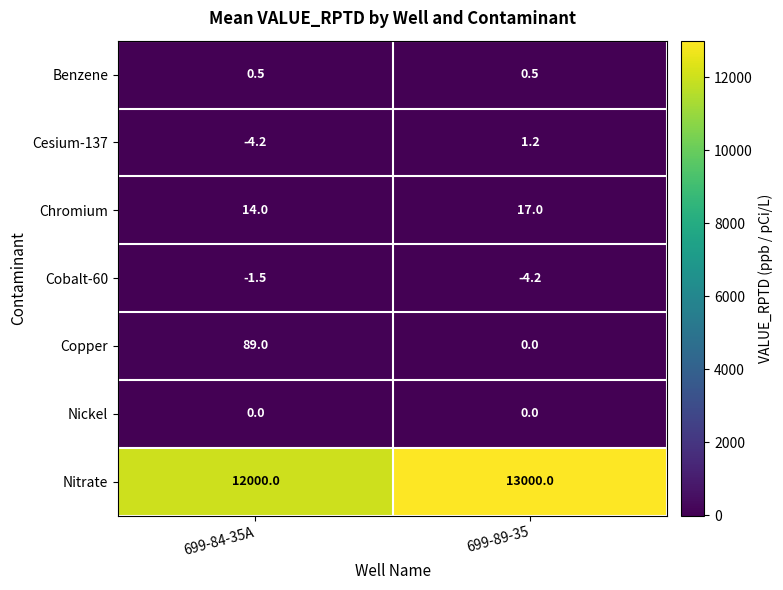

At which label is Copper closest to 44?

699-89-35